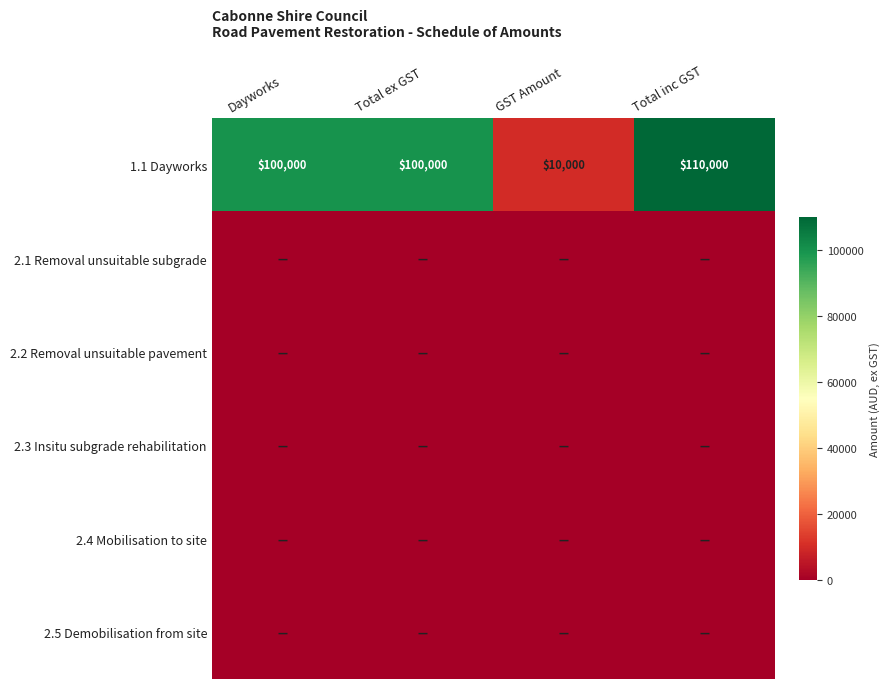

What is the sum of the 1.1 Dayworks values at GST Amount and Dayworks?

110000